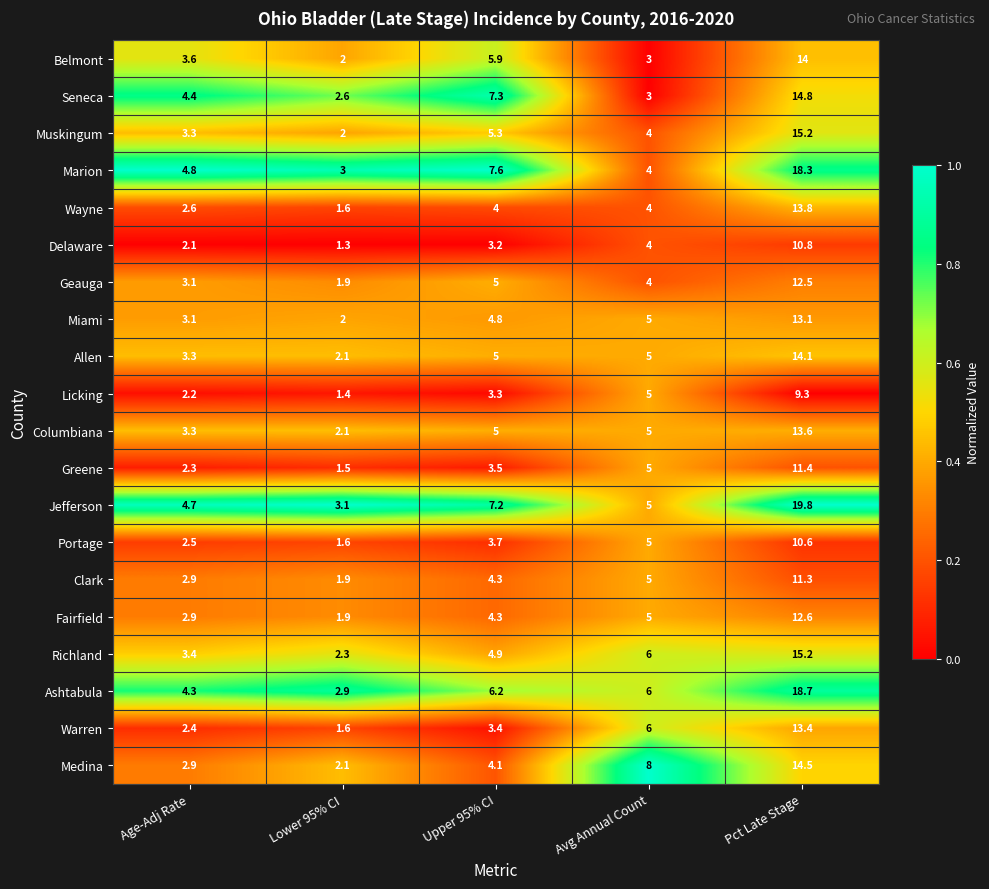

What is the total value across all series at Avg Annual Count?

97.0